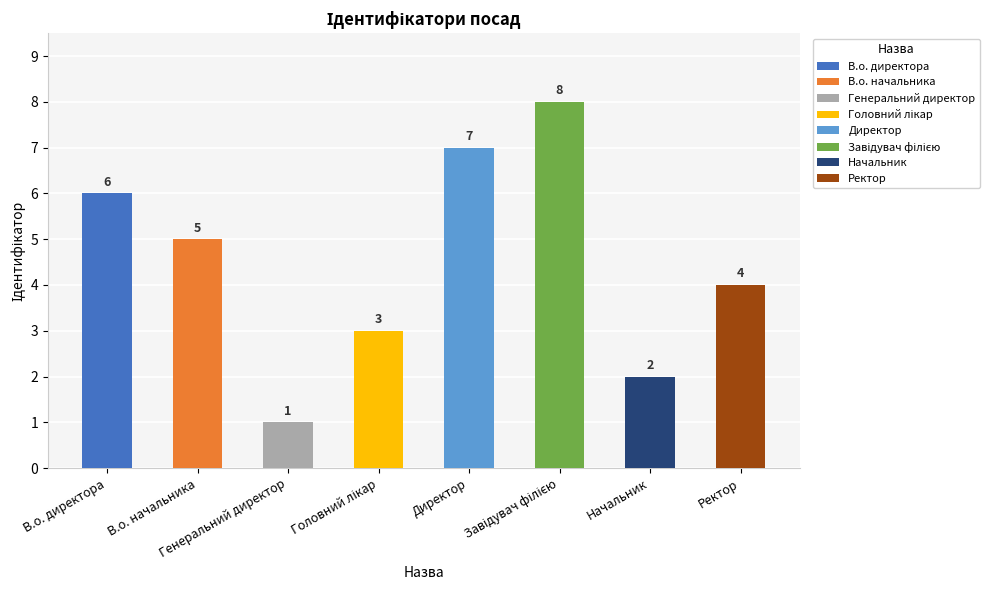

Are the bars grouped side by side (vs. stacked)?

No